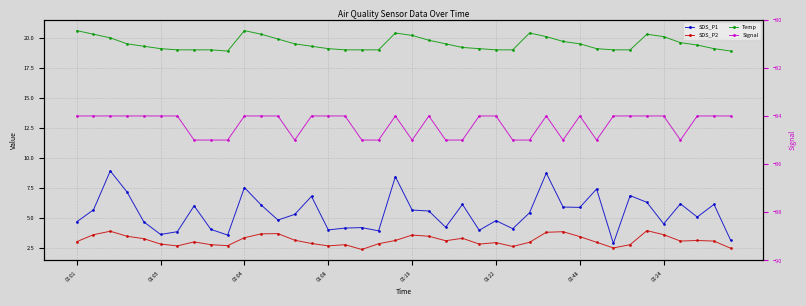

In Temp, how many points are lower than both neighbors (excluding endpoints)?

1